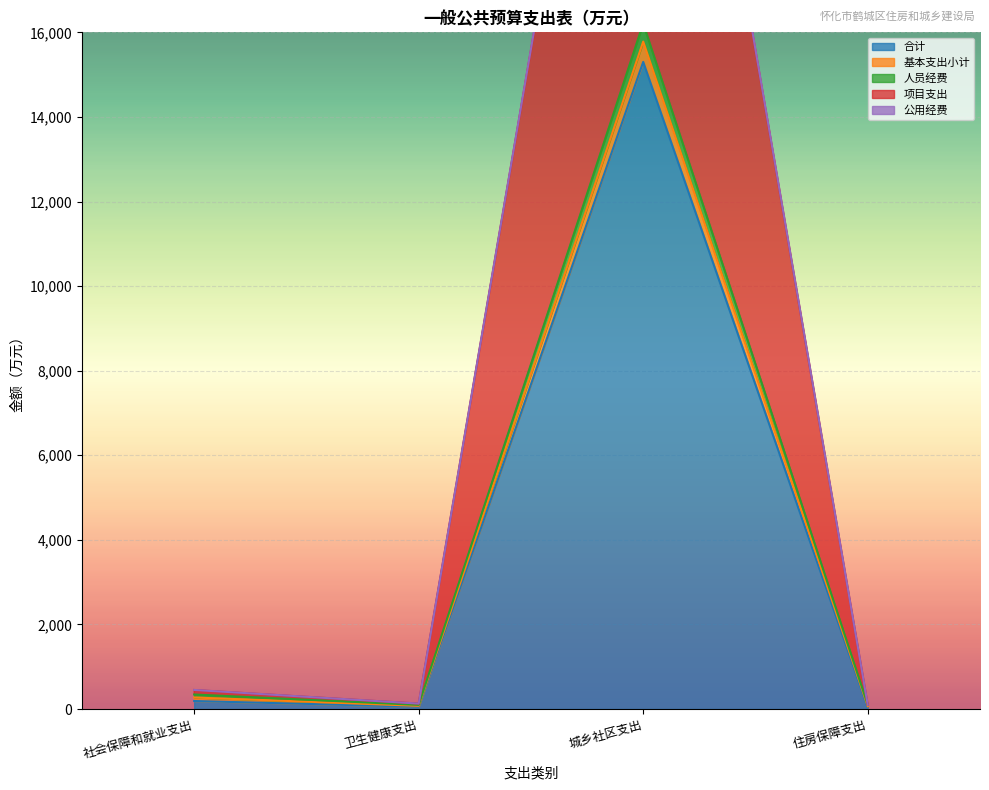

What is the highest value of the 项目支出 series?

31030.9